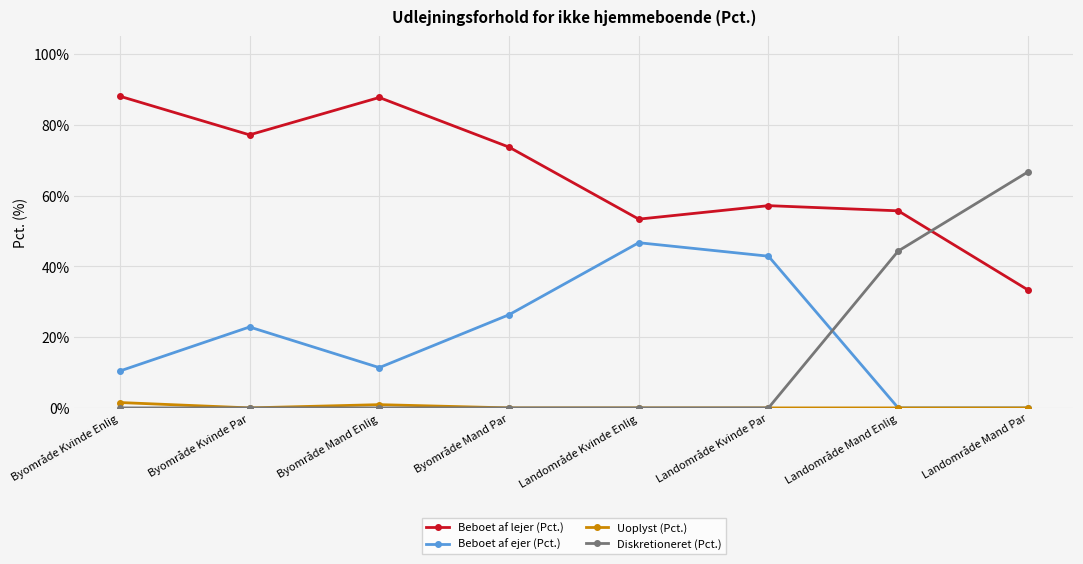

True or false: Beboet af ejer (Pct.) and Beboet af lejer (Pct.) intersect in this chart.

False